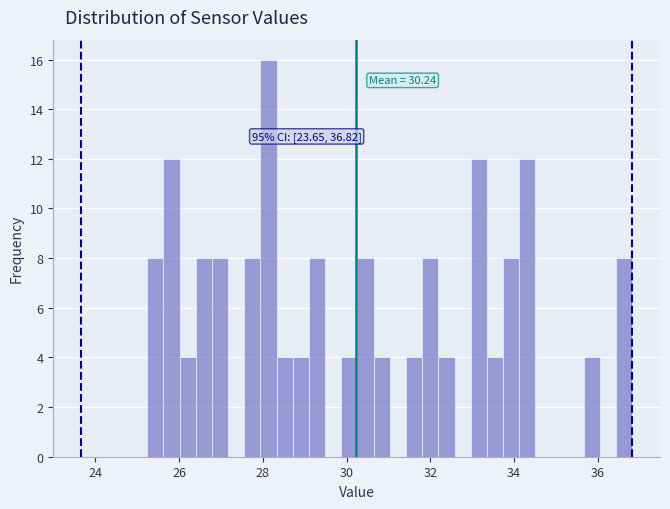

Read against the x-axis, roughly where is the centre of the tallest bar?

28.2